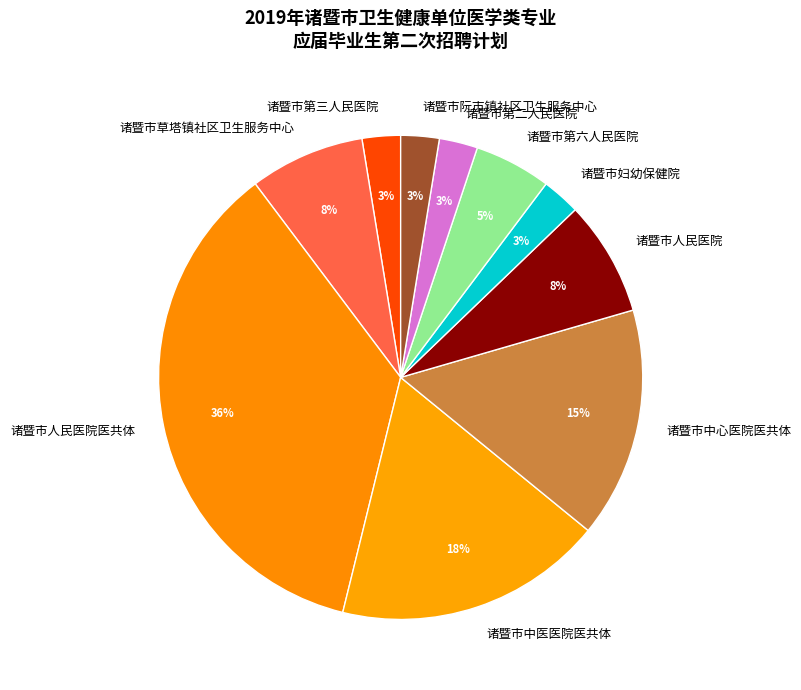

To the nearest percent, what is the average slice percentage?

10%